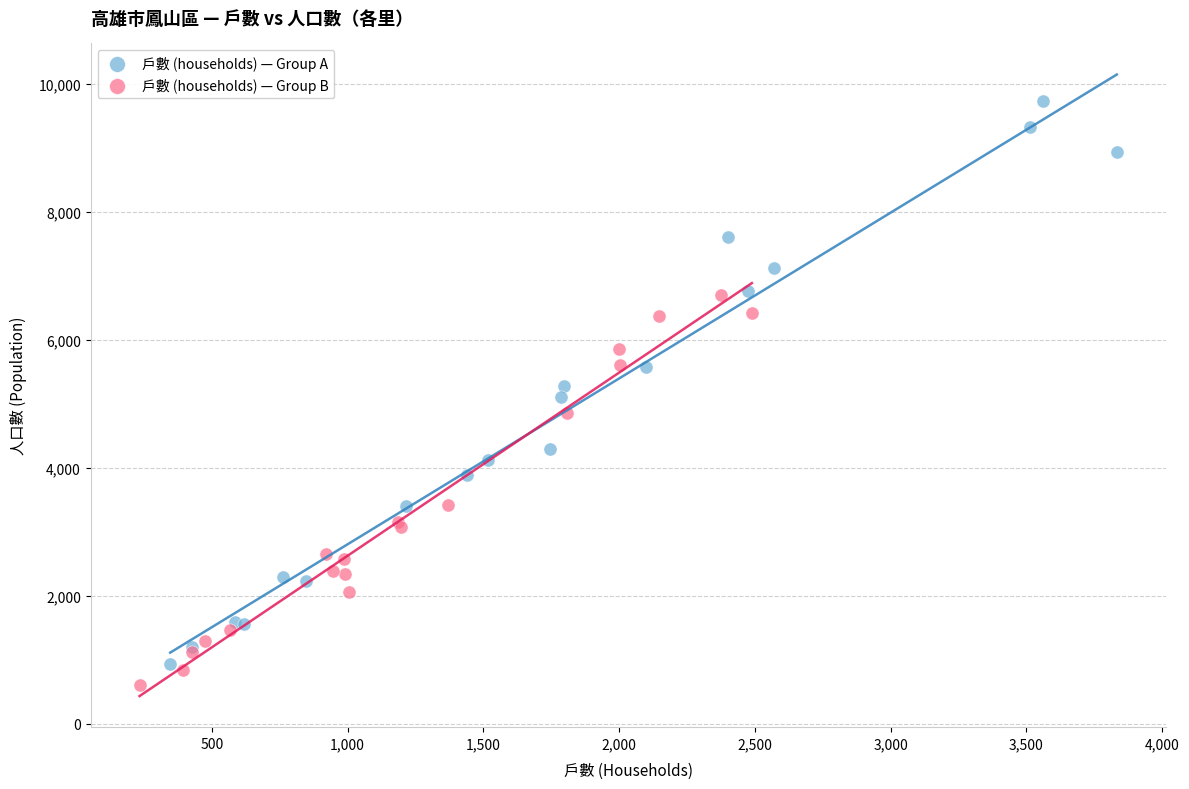

Which series contains the highest Y value?

戶數 (households) — Group A